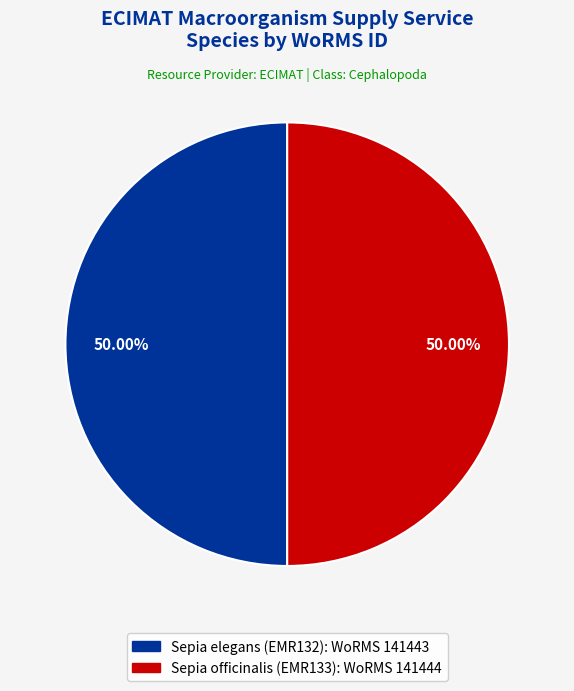

Approximately how many times larger is the value at Sepia officinalis (EMR133) compared to Sepia elegans (EMR132)?

1.0